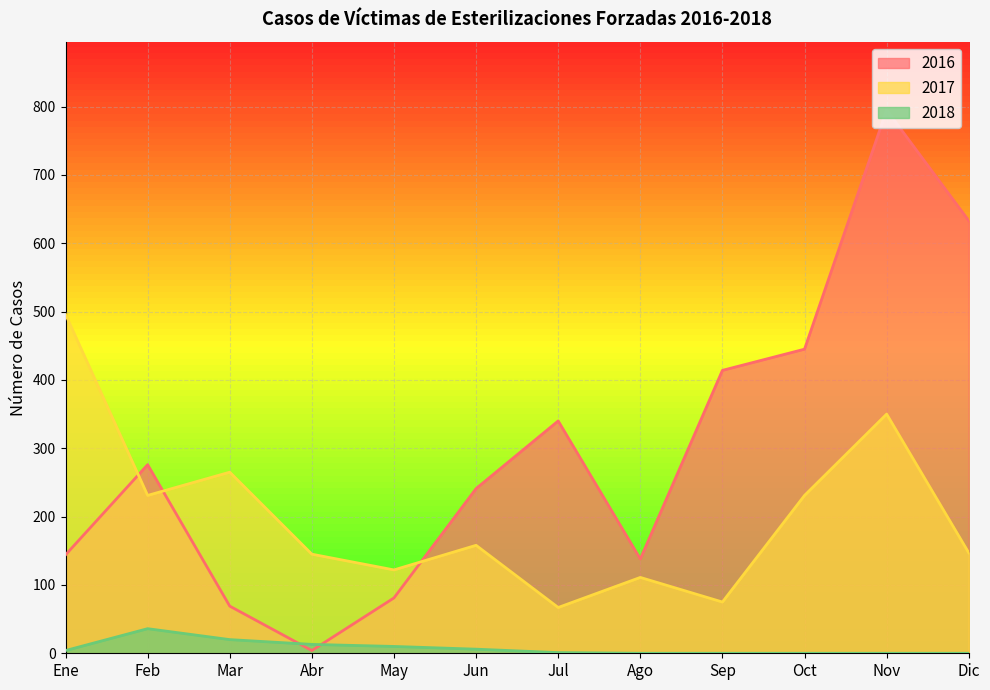

Where is the first local minimum for 2017?

Feb